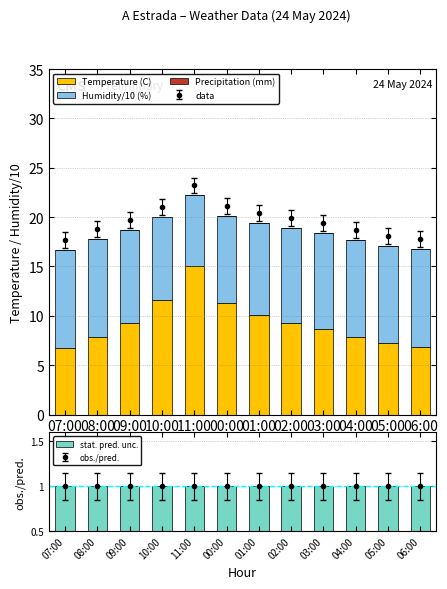

The value of Precipitation (mm) at 00:00 is 0.0. True or false?

True